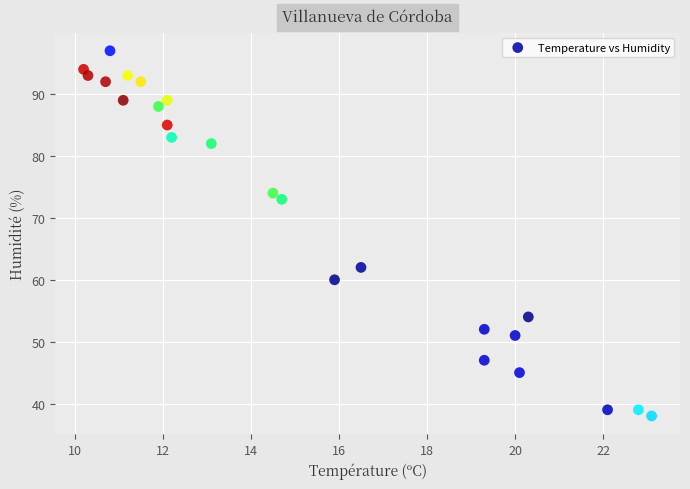

What Y value in the scatter plot is closest to 67?

62